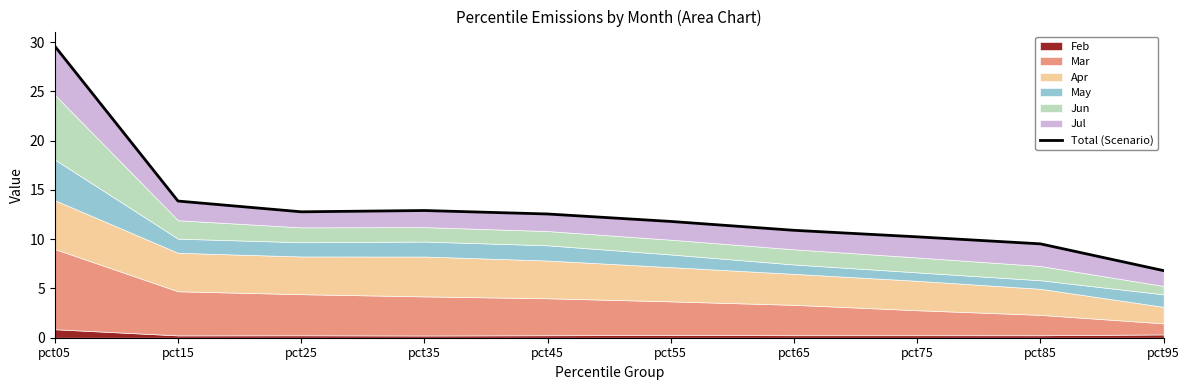

What is the maximum value shown in the chart?

29.6